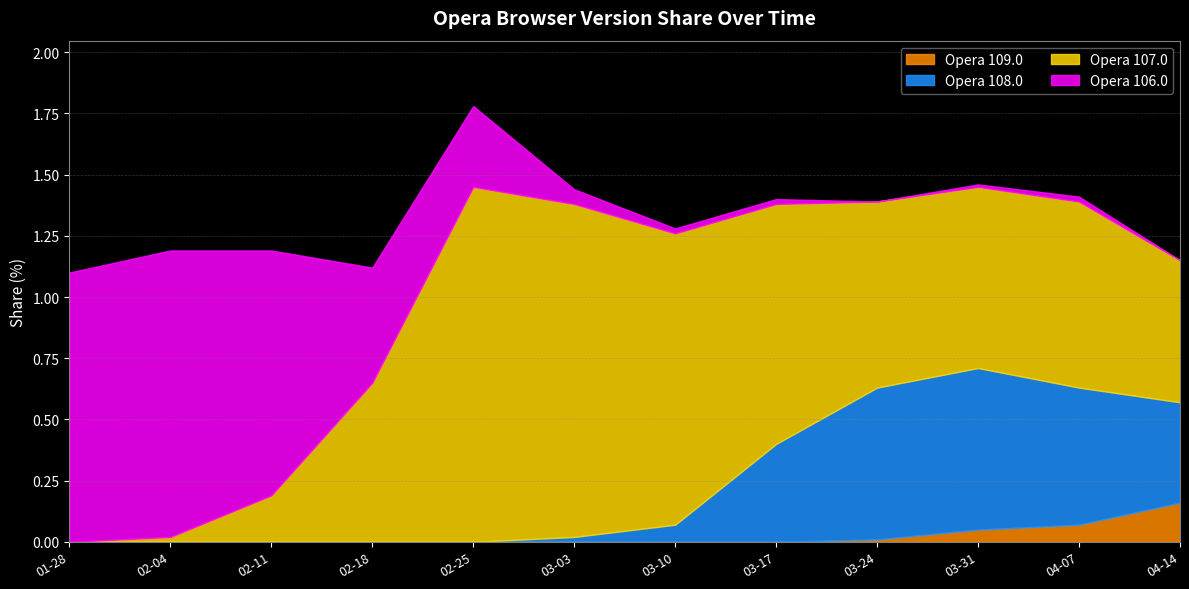

Rank the series by their average value, from lowest to highest.

Opera 109.0, Opera 108.0, Opera 106.0, Opera 107.0